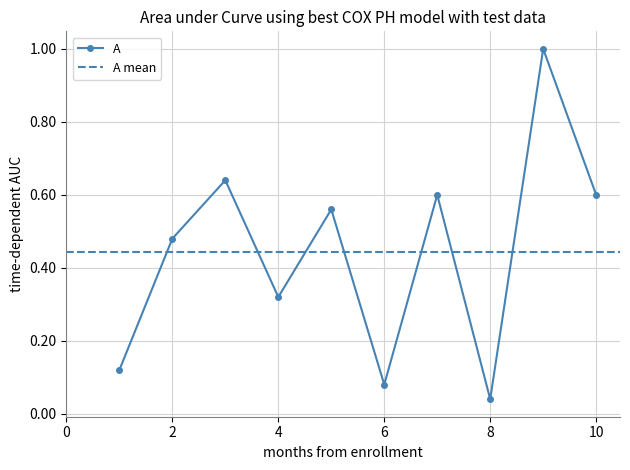

Rank the categories by value from highest to lowest.

9, 3, 7, 10, 5, 2, 4, 1, 6, 8